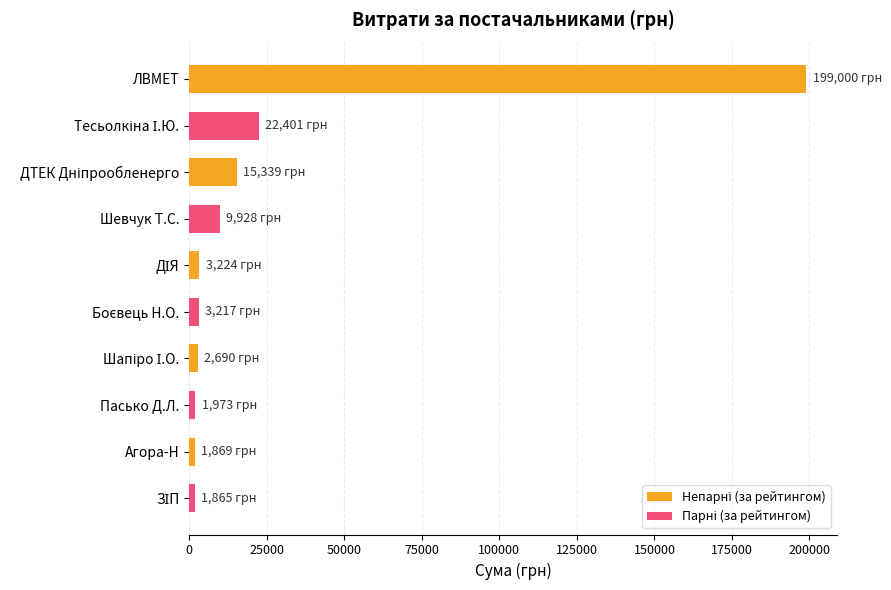

How many data points does each series have?

10